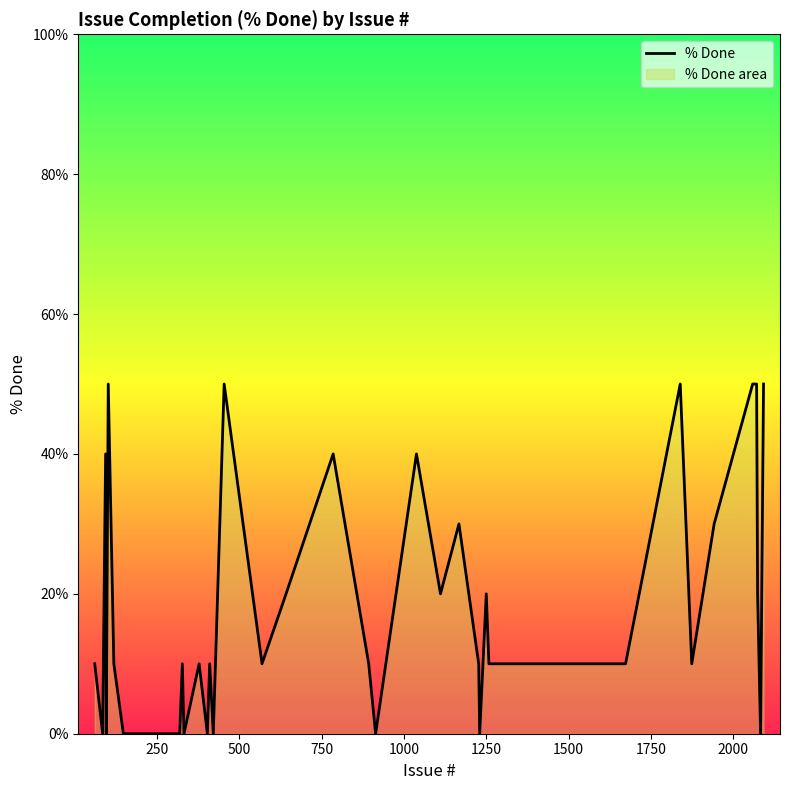

How many distinct data groups are displayed?

1